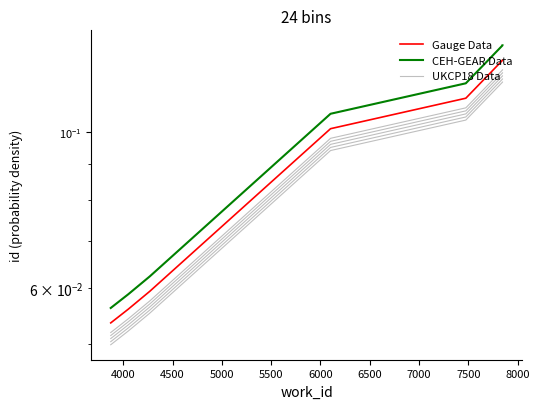

What is the difference between the second highest and minimum values in the CEH-GEAR Data series?

0.1